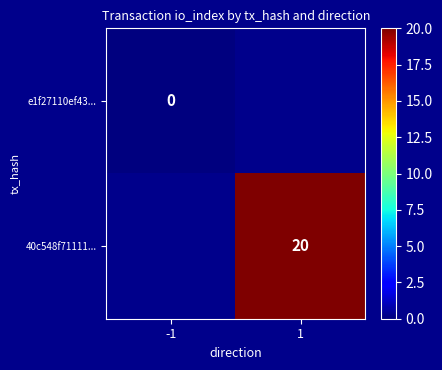

The 40c548f71111... series shows 20 at 1. True or false?

True